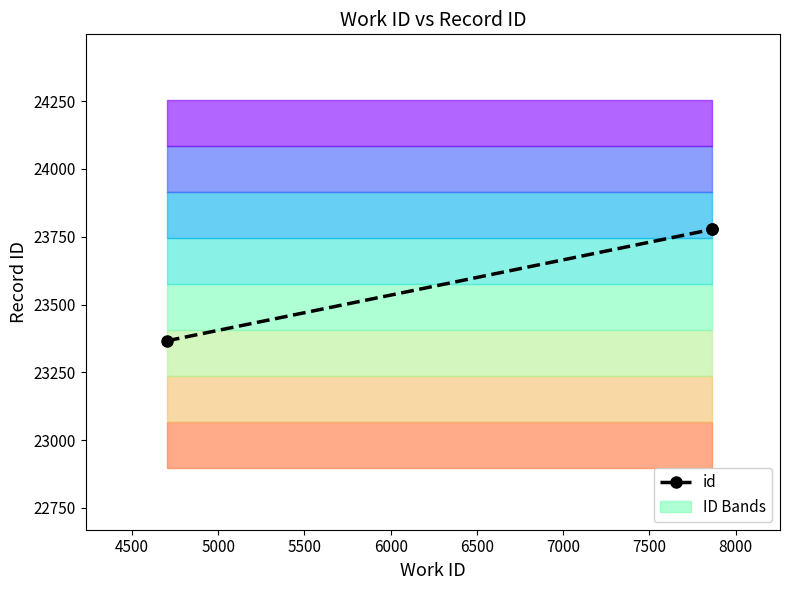

Is this an area chart (filled region under the line)?

No